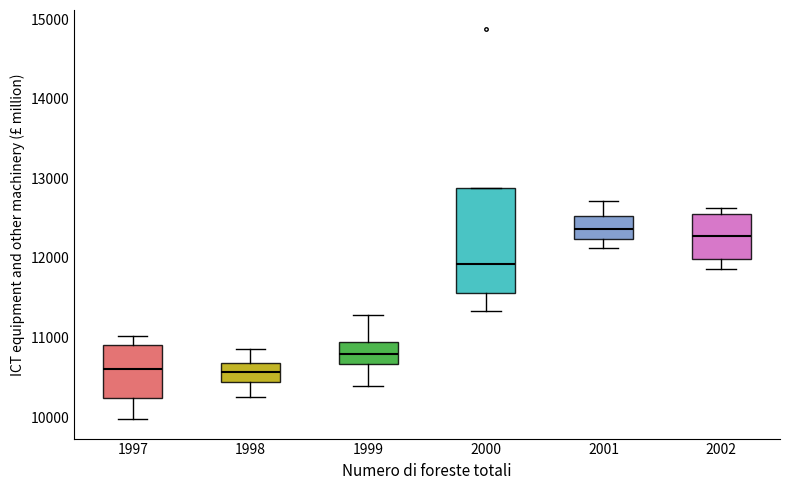

Reading left to right, read every box against the y-axis: the position of its median line, the range the box covers, and the ends of its whiskers. The values are not printed on the chart, so give them approximately, as read against the axis.

1997: median 10600, box 10200 to 10900, whiskers 10000 to 11000
1998: median 10600, box 10400 to 10700, whiskers 10200 to 10900
1999: median 10800, box 10700 to 10900, whiskers 10400 to 11300
2000: median 11900, box 11600 to 12900, whiskers 11300 to 12900
2001: median 12400, box 12200 to 12500, whiskers 12100 to 12700
2002: median 12300, box 12000 to 12500, whiskers 11900 to 12600